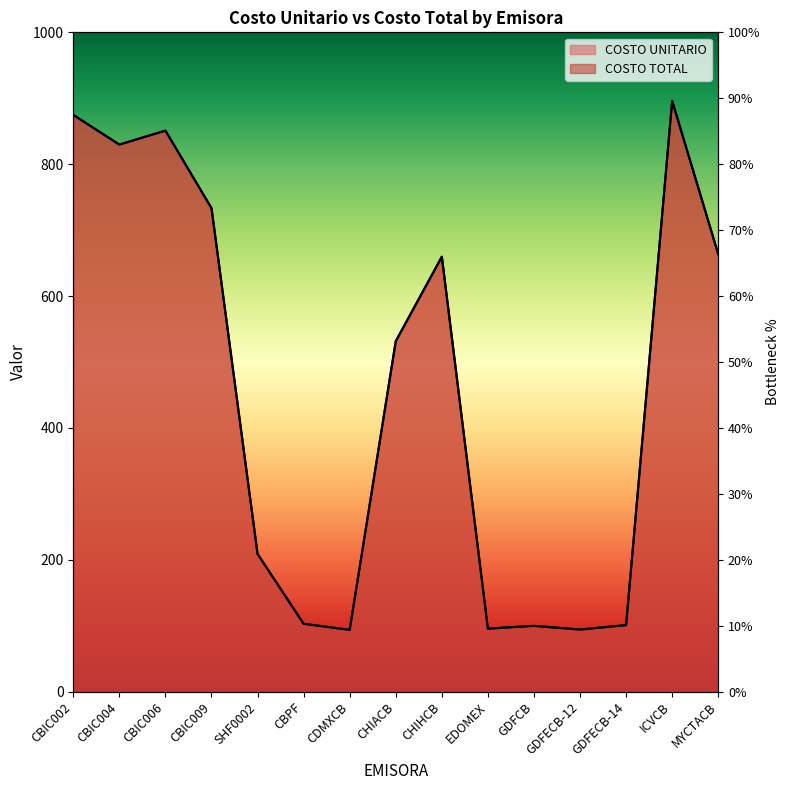

What is the average value of the COSTO TOTAL series?

455.8